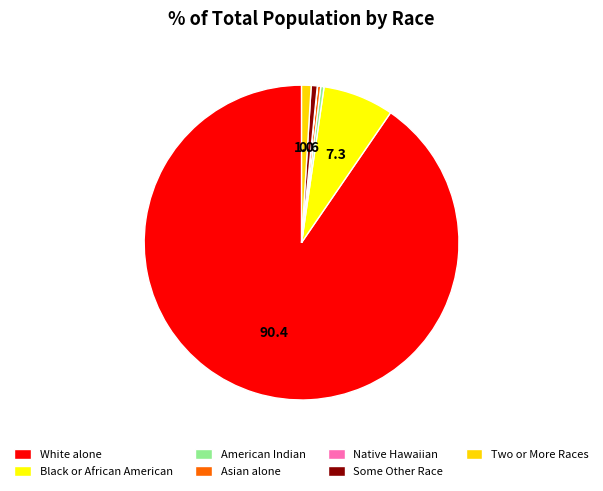

Count the number of slices in the pie.

7